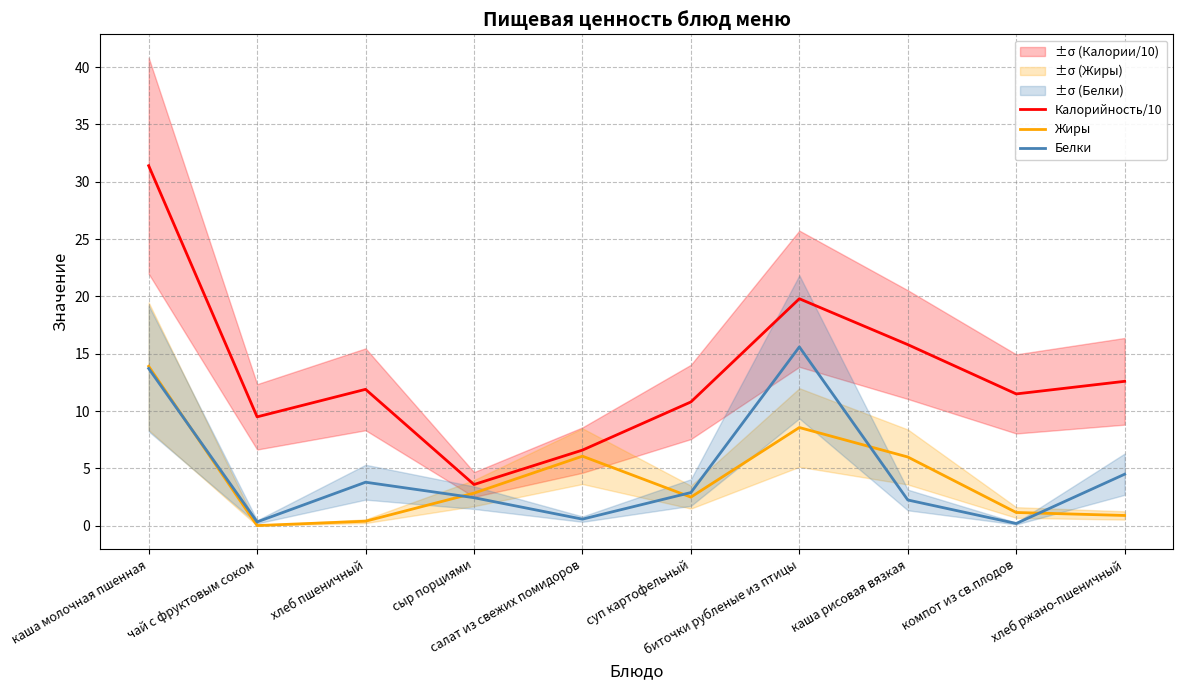

How many data points in Белки are above 2?

7